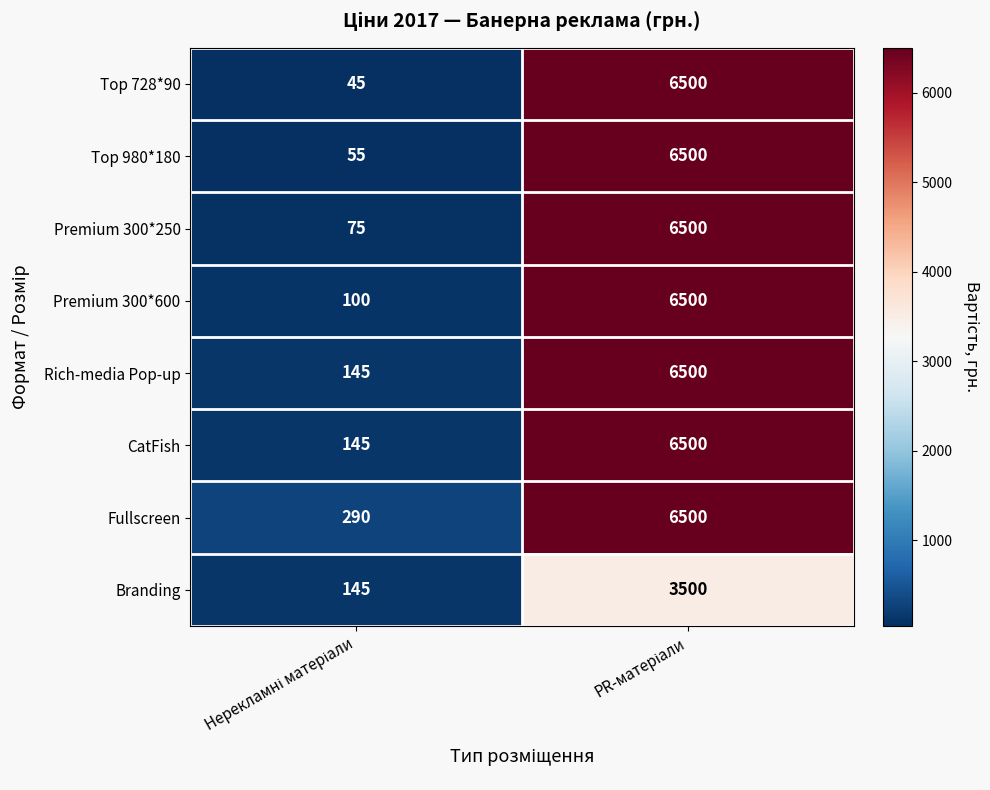

What is the average value of the Premium 300*600 series?

3300